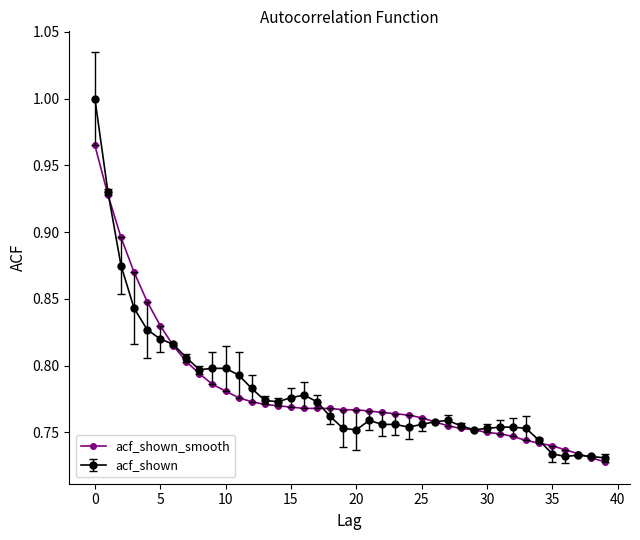

True or false: acf_shown has more than 1 interior local peaks.

True